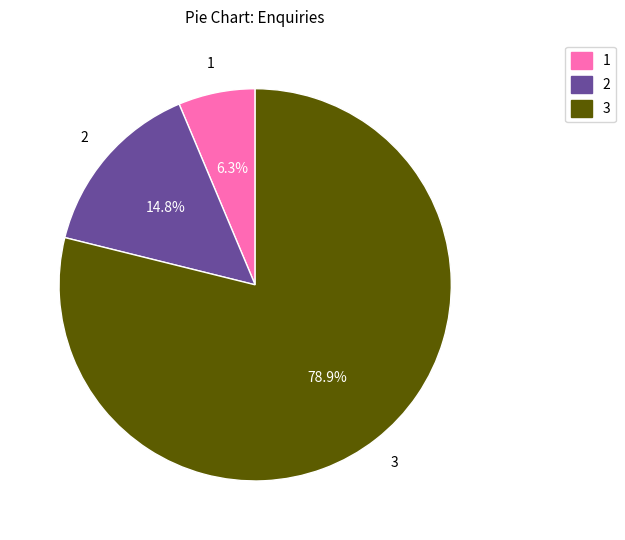

Approximately how many times larger is the value at 2 compared to 1?

2.3